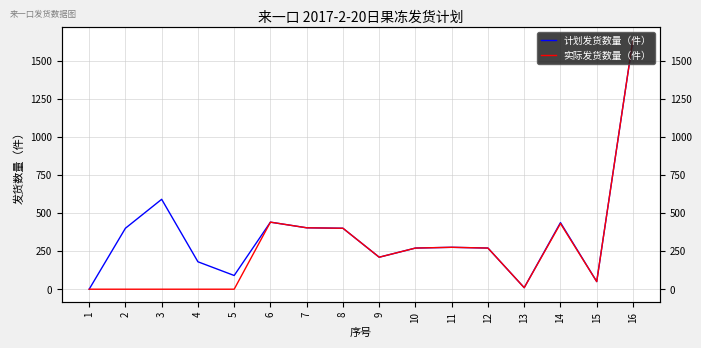

Is this an area chart (filled region under the line)?

No